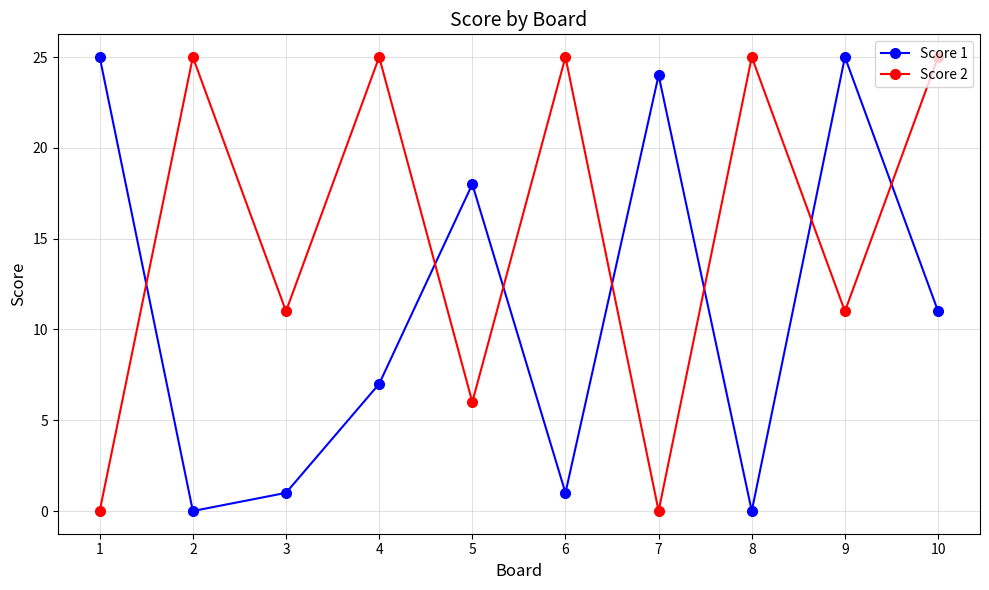

What is the maximum value shown in the chart?

25